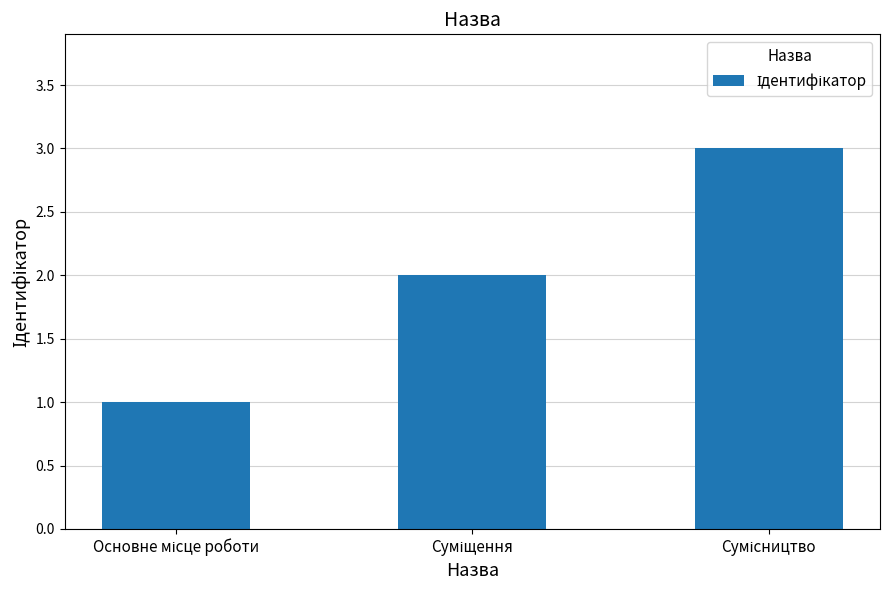

What is the sum of all values?

6